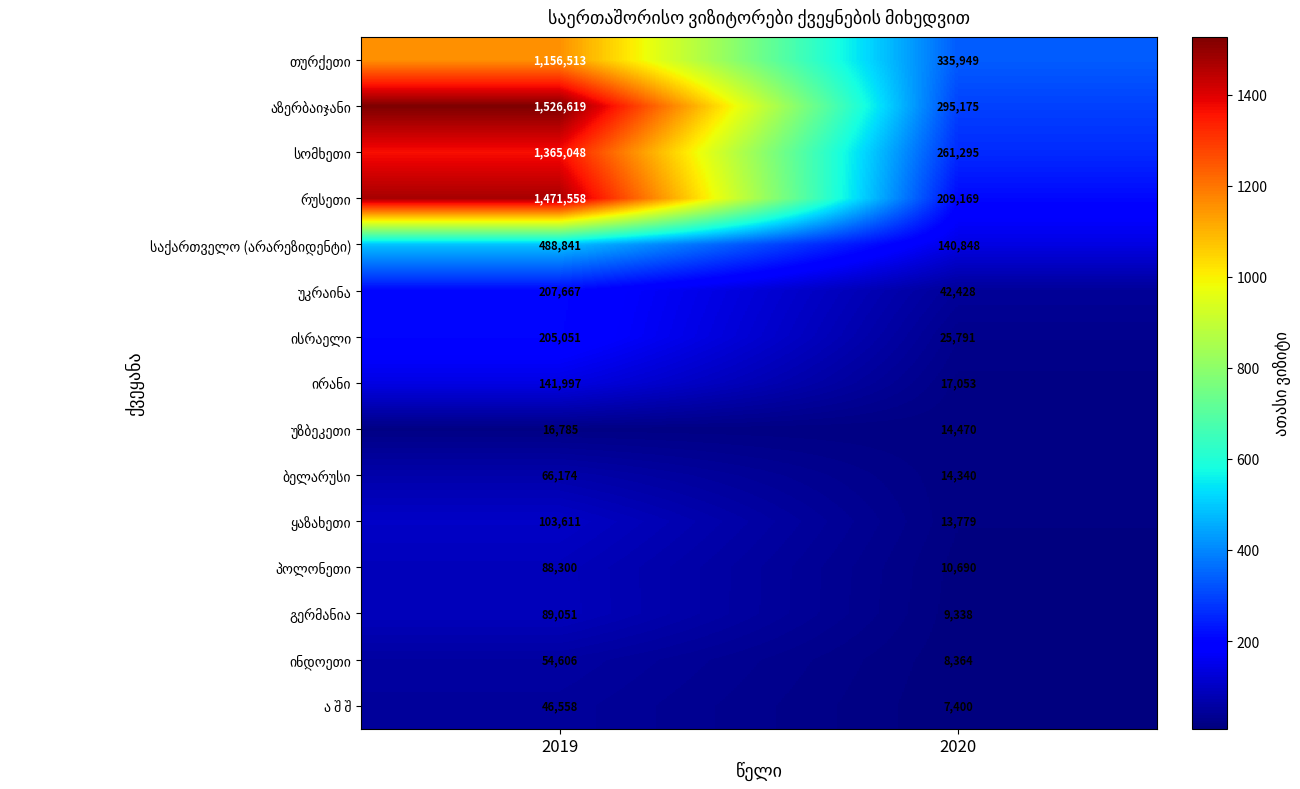

What is the greatest value displayed?

1526619